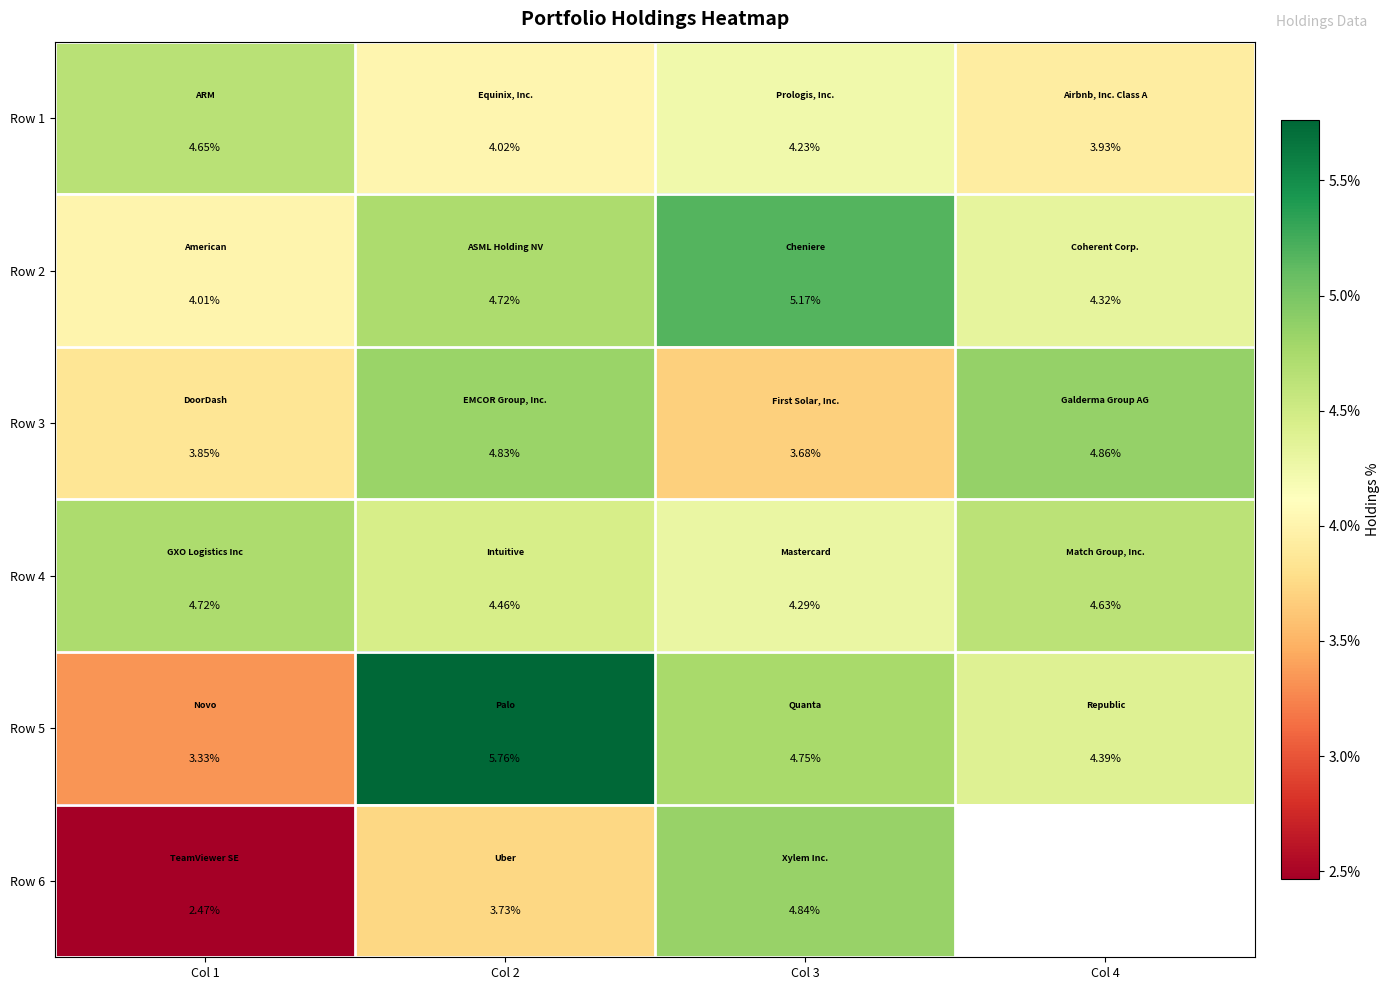

Is the value of Row 3 at Col 4 greater than the value of Row 1 at Col 2?

Yes